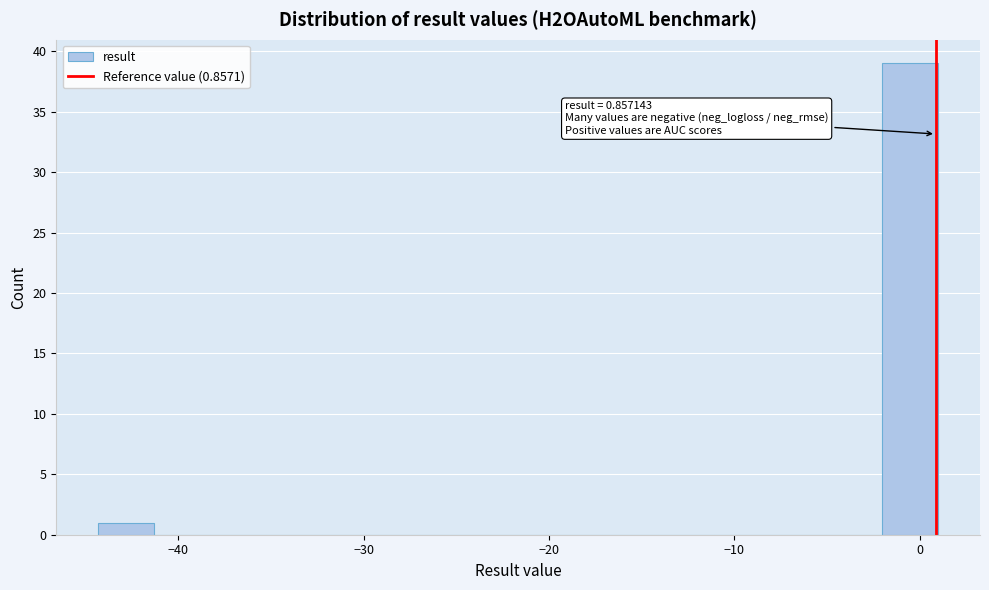

Read against the x-axis, roughly where is the centre of the tallest bar?

-1